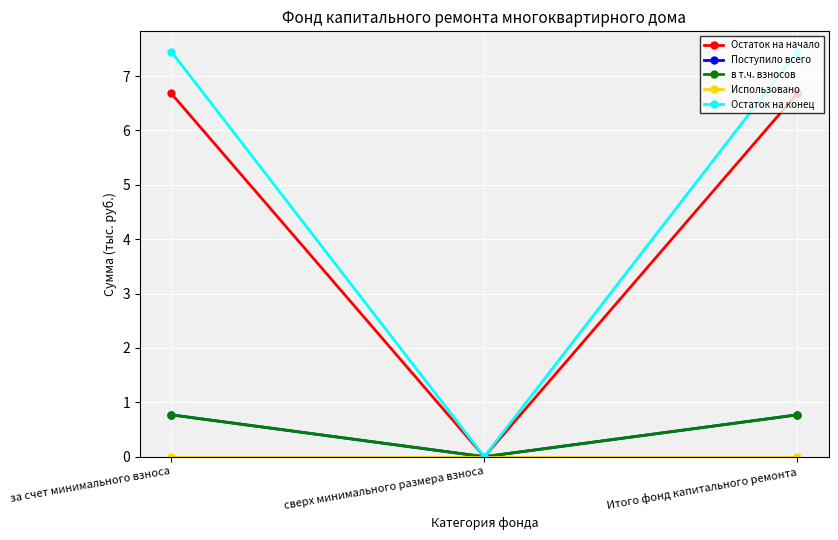

The Использовано series shows 0.0 at за счет минимального взноса. True or false?

True